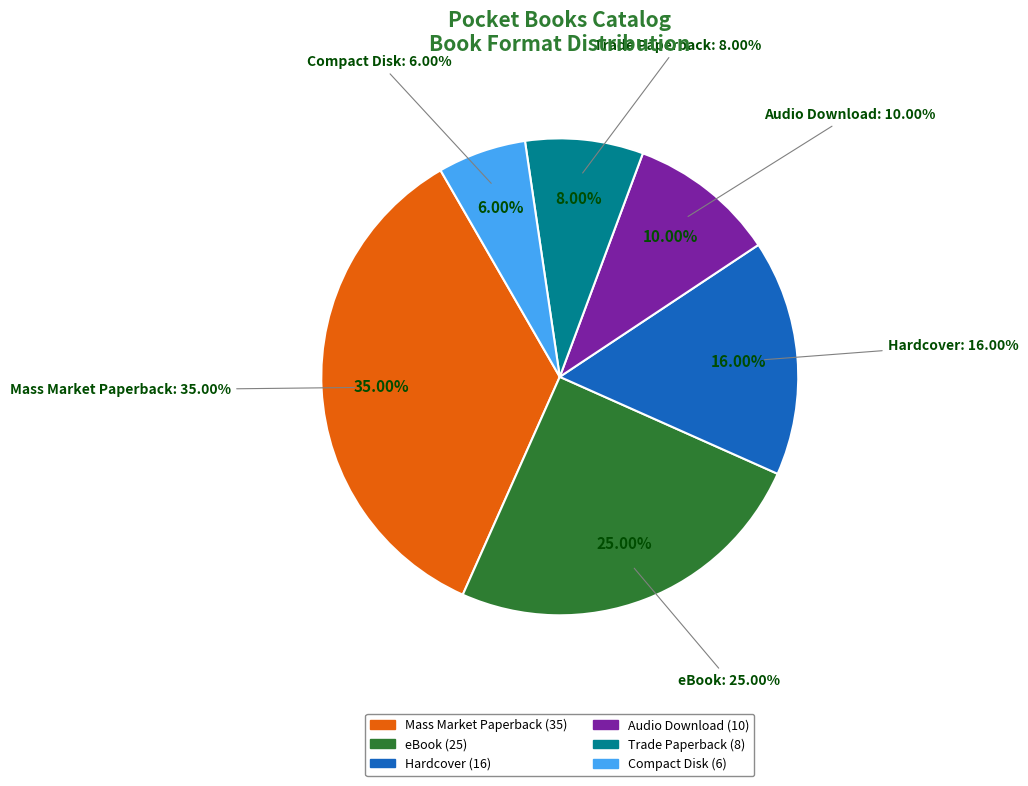

To the nearest percent, what percentage of the pie is Mass Market Paperback?

35%